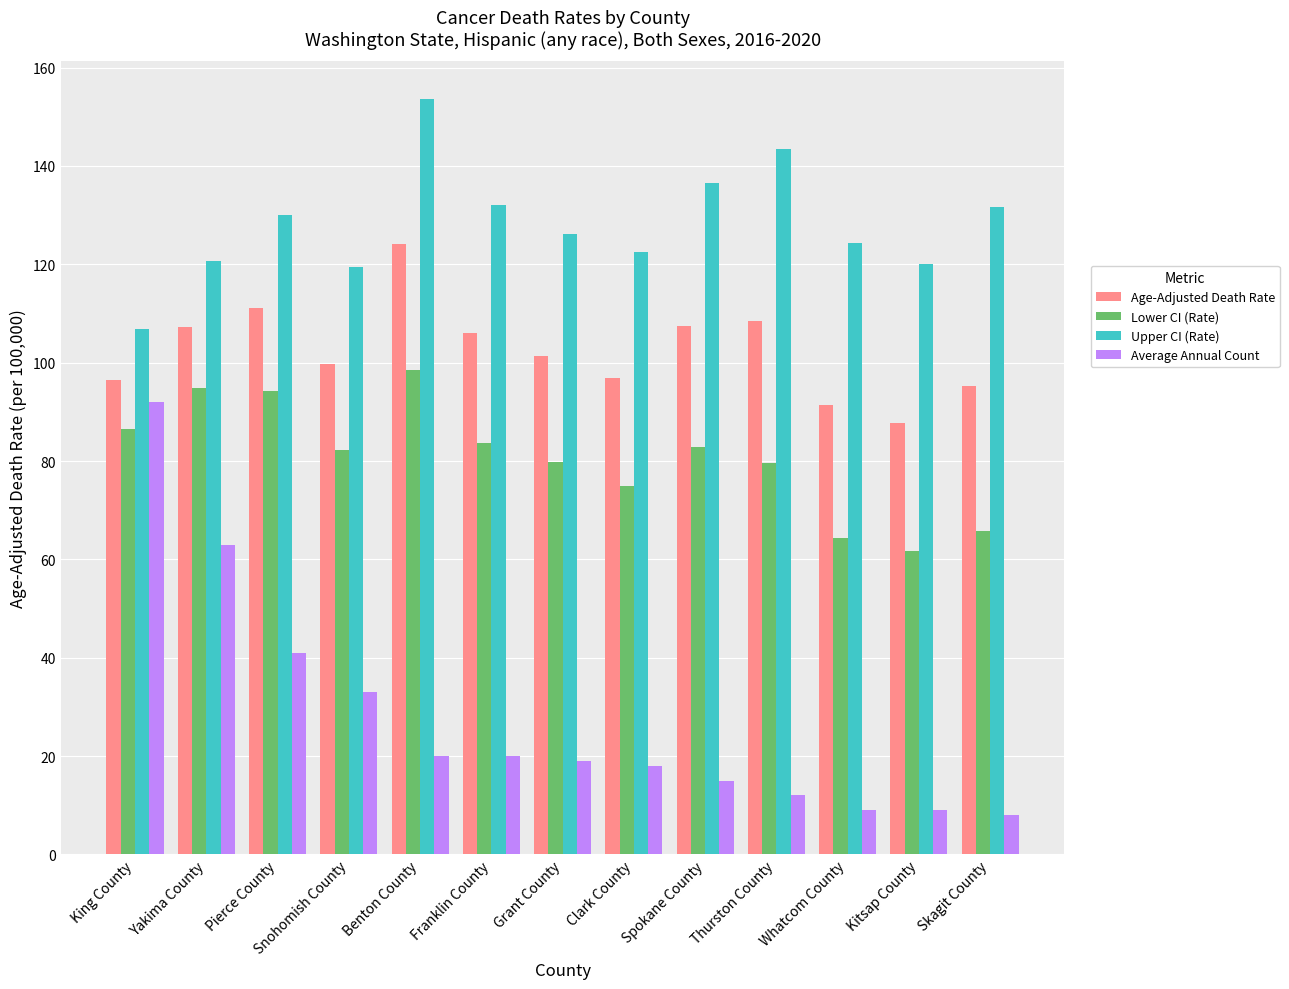

Between Franklin County and Whatcom County, which series saw the biggest shift?

Lower CI (Rate)